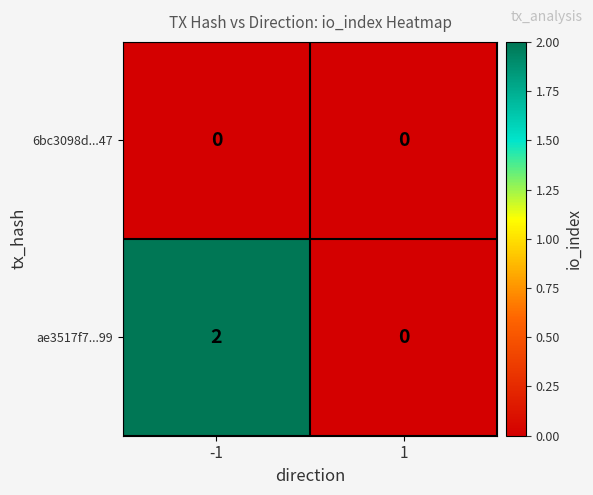

True or false: 6bc3098d...47 has a value of 0 at -1.

True